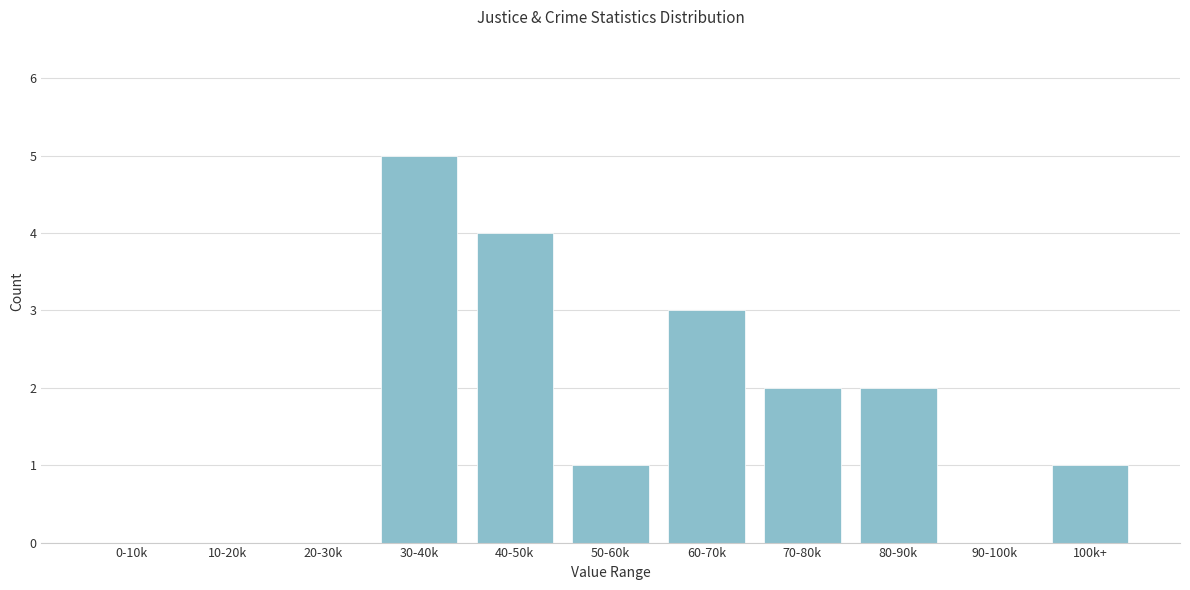

Reading left to right, extract all data points from this chart.

0-10k=0	10-20k=0	20-30k=0	30-40k=5	40-50k=4	50-60k=1	60-70k=3	70-80k=2	80-90k=2	90-100k=0	100k+=1